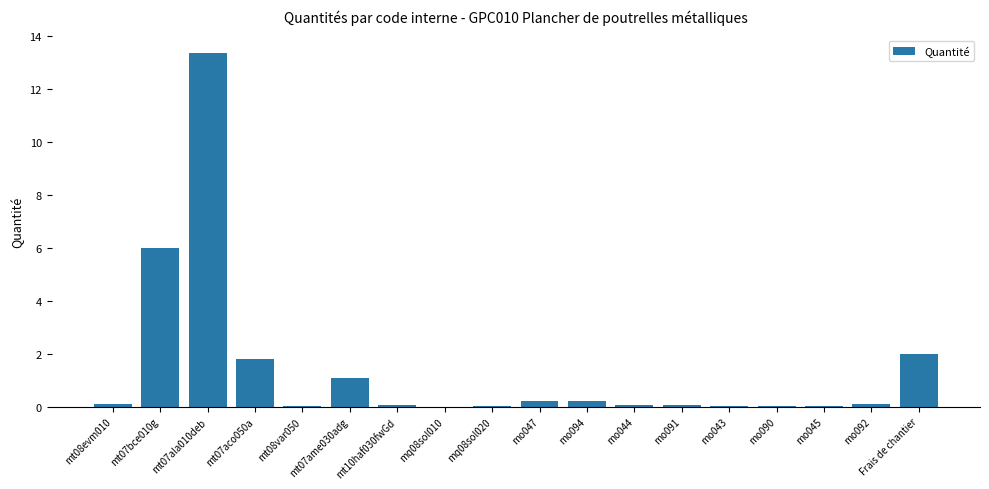

What is the change in value from mt07aco050a to mo091?

-1.7